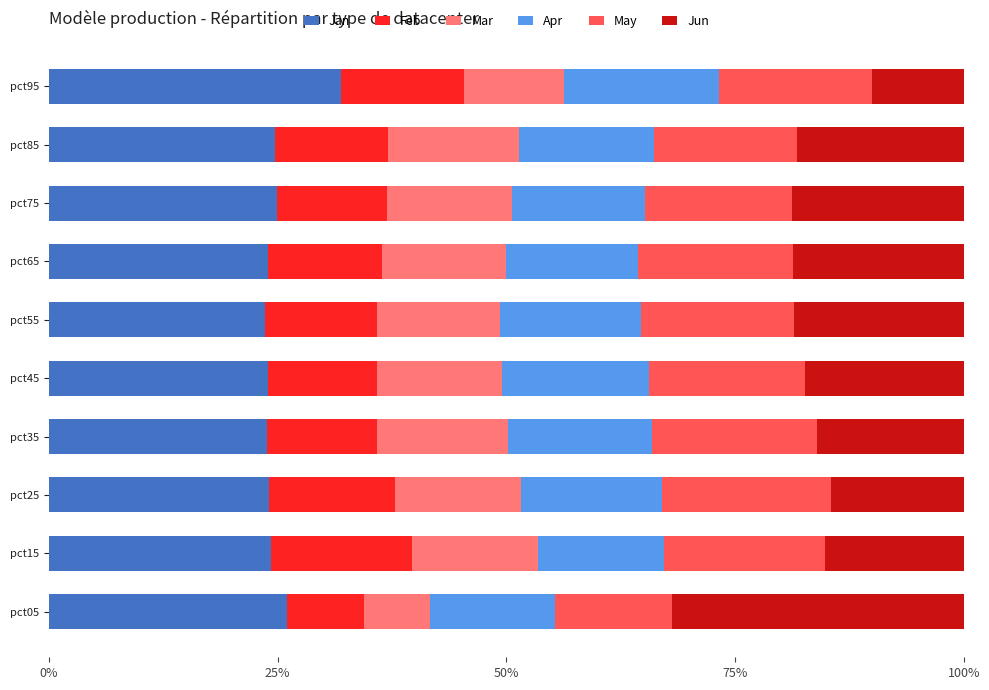

True or false: Jan has a value of 14.2 at pct15.

False